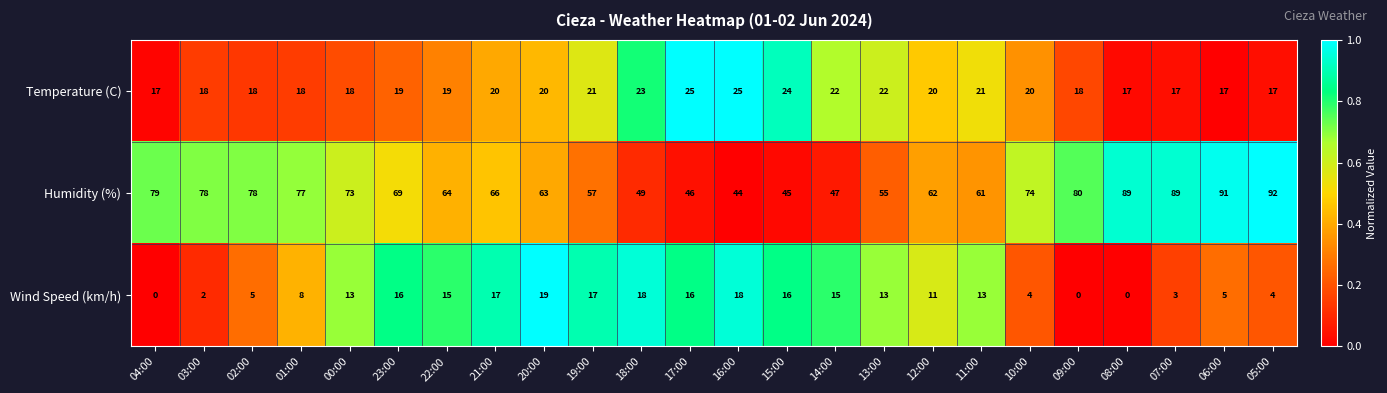

True or false: Humidity (%) has a value of 78 at 02:00.

True